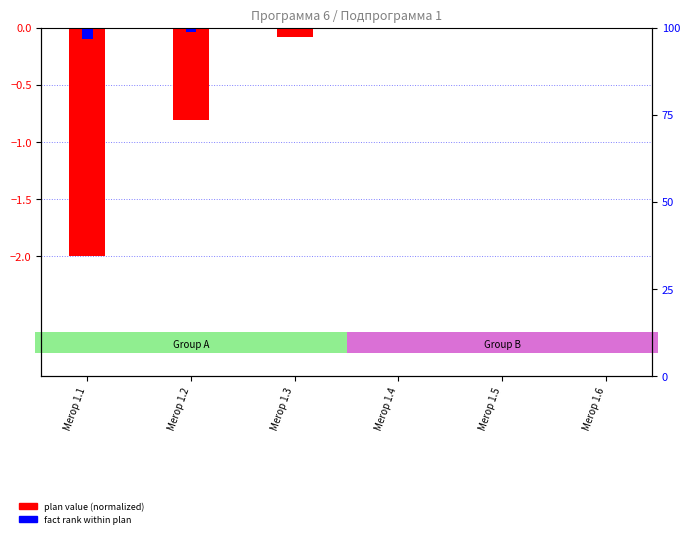

What is the smallest value displayed?

-2.0